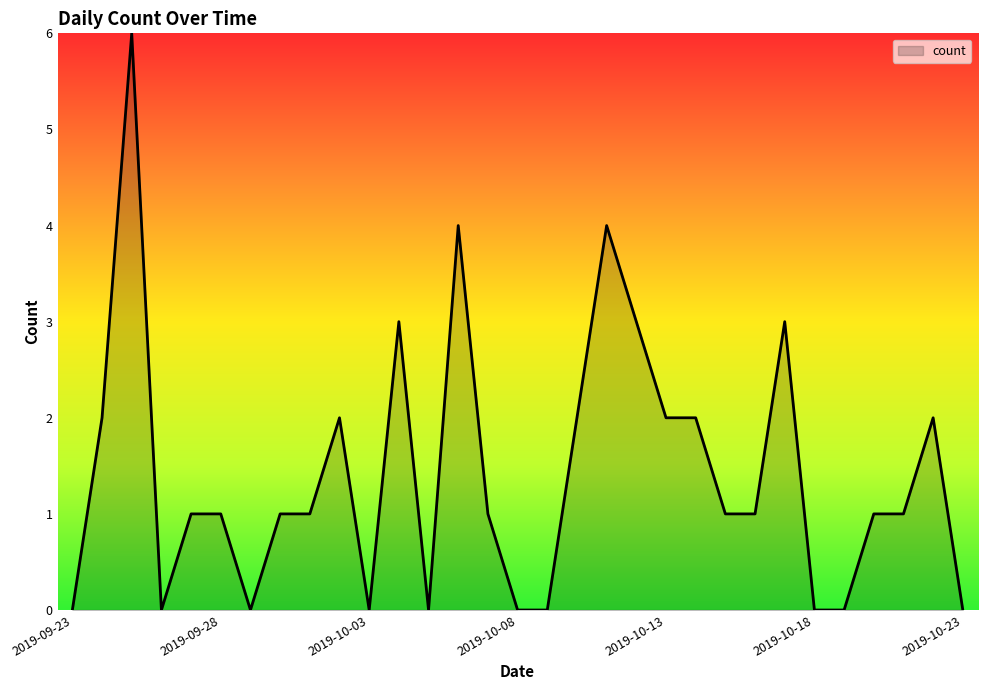

What is the greatest value displayed?

6